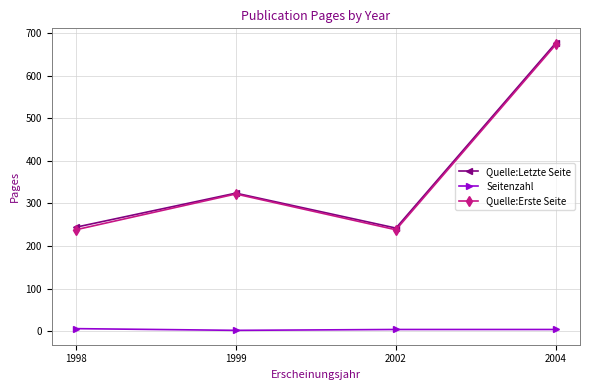

At which category is the sum across all series the highest?

2004